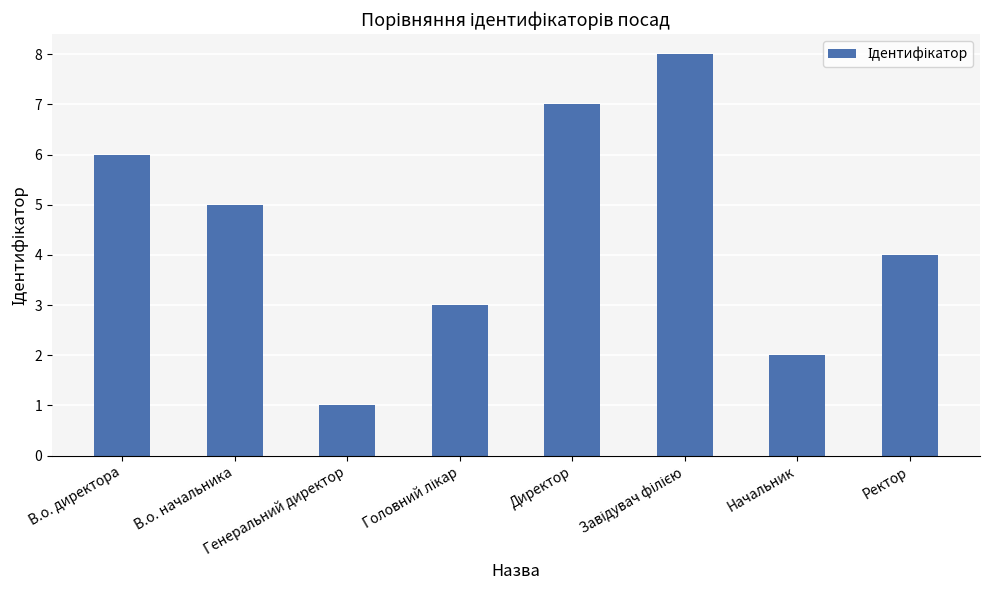

What is the difference between the maximum and minimum values?

7